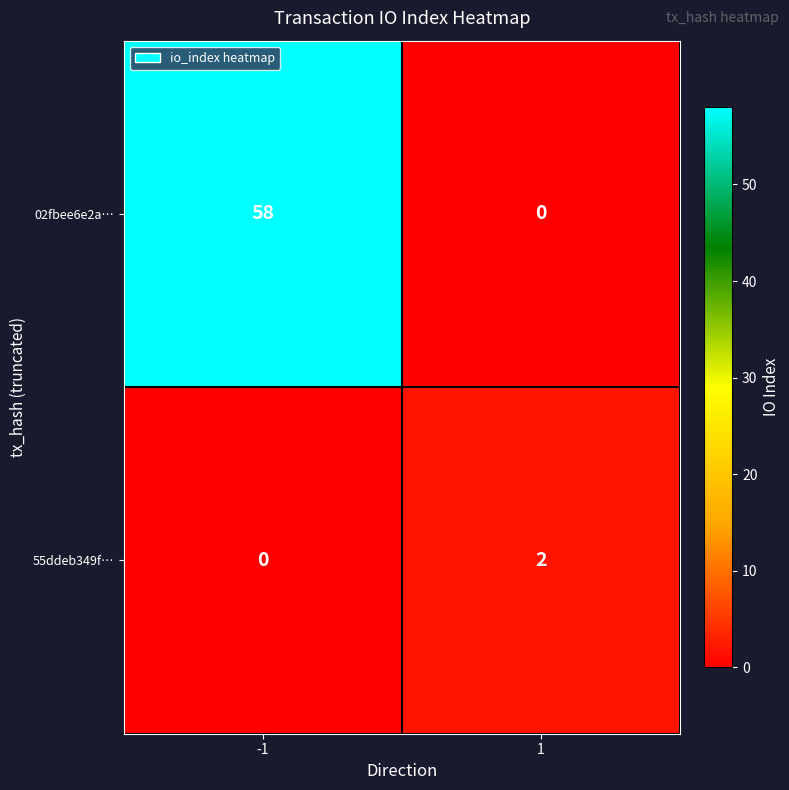

At which category is the sum across all series the highest?

-1